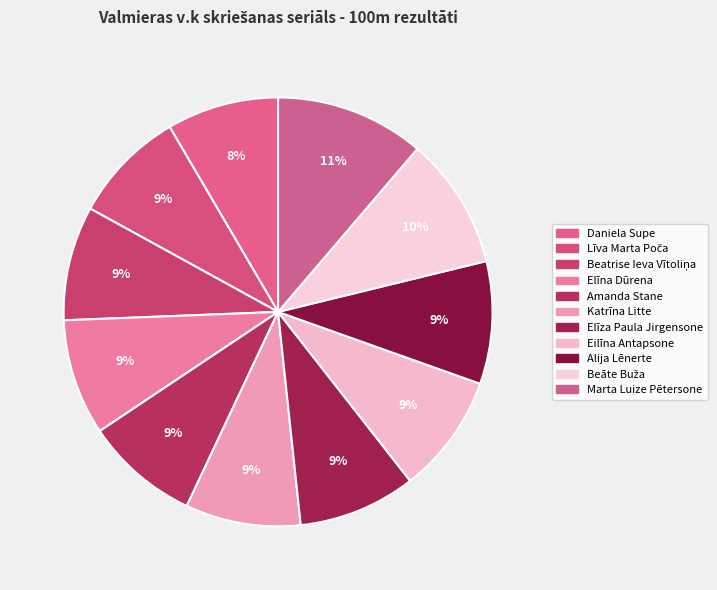

Count the number of slices in the pie.

11